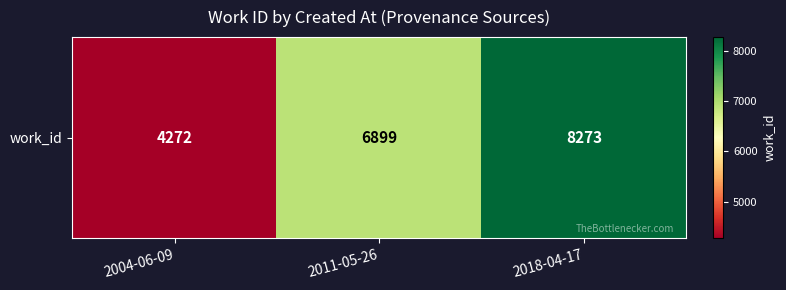

Reading left to right, extract all data points from this chart.

2004-06-09=4272	2011-05-26=6899	2018-04-17=8273